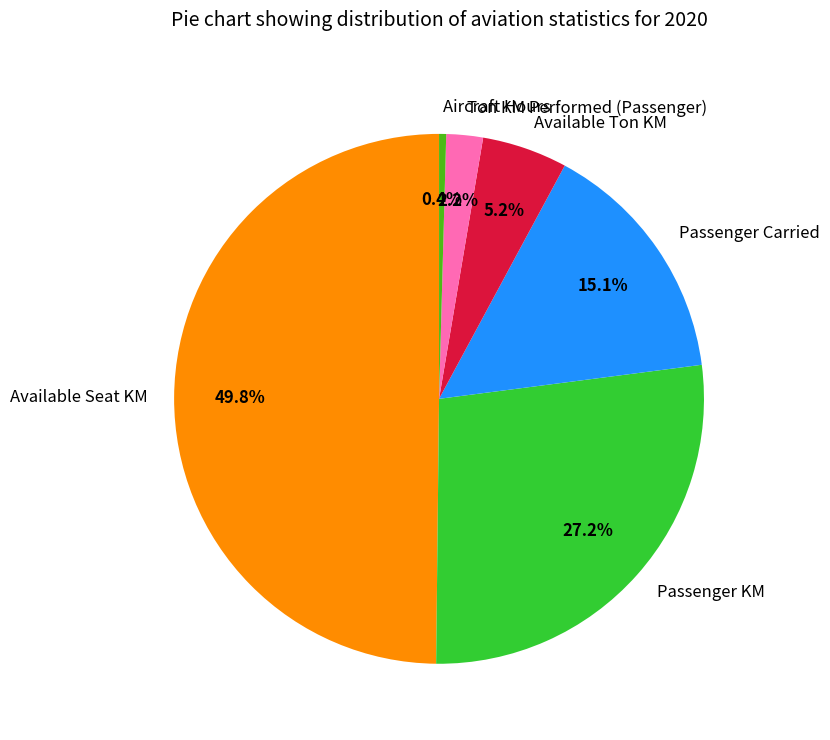

What percentage is the Ton KM Performed (Passenger) slice, to the nearest percent?

2%